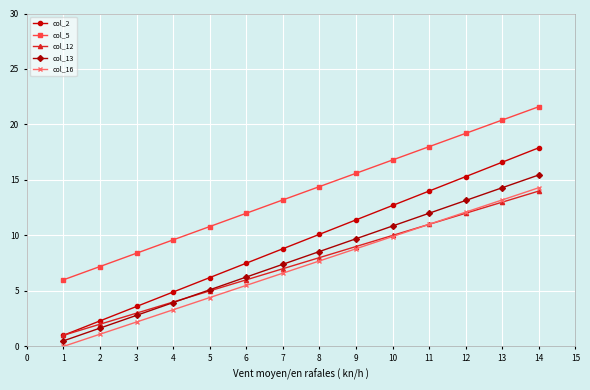

Which series has the widest spread of values?

col_2